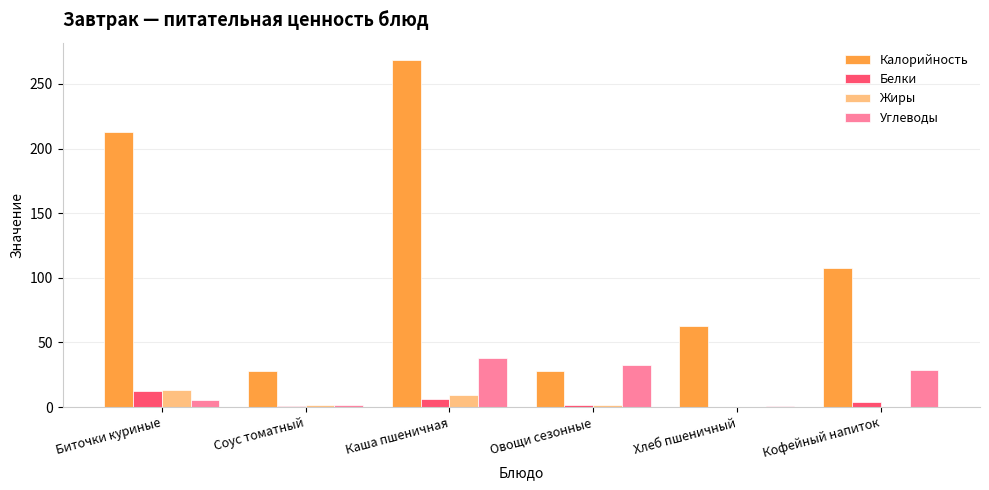

Does the chart contain stacked bars?

No